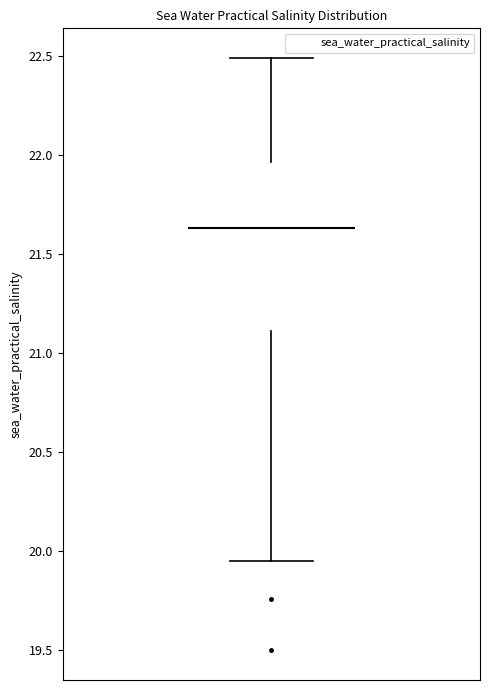

Where is the upper edge of the box on the y-axis? The values are not printed on the chart, so give them approximately, as read against the axis.

21.95